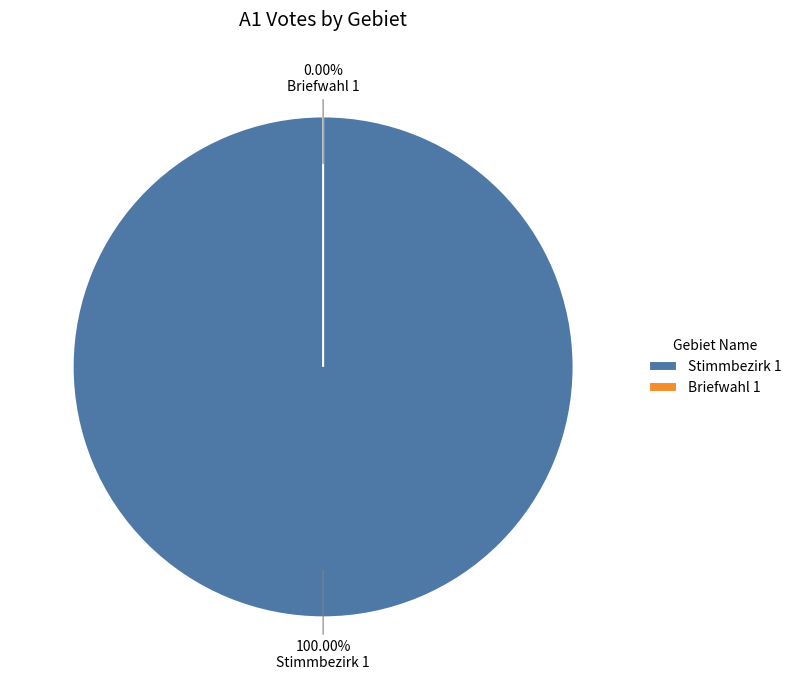

True or false: Stimmbezirk 1 accounts for 100% of the total.

True